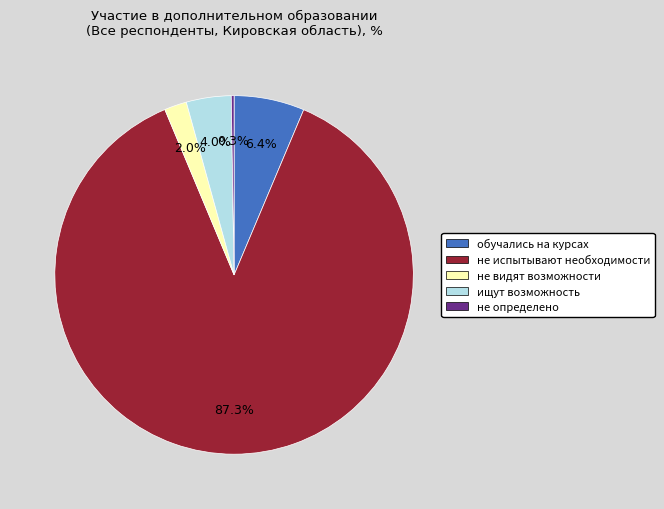

Is there any slice that represents more than half of the pie?

Yes